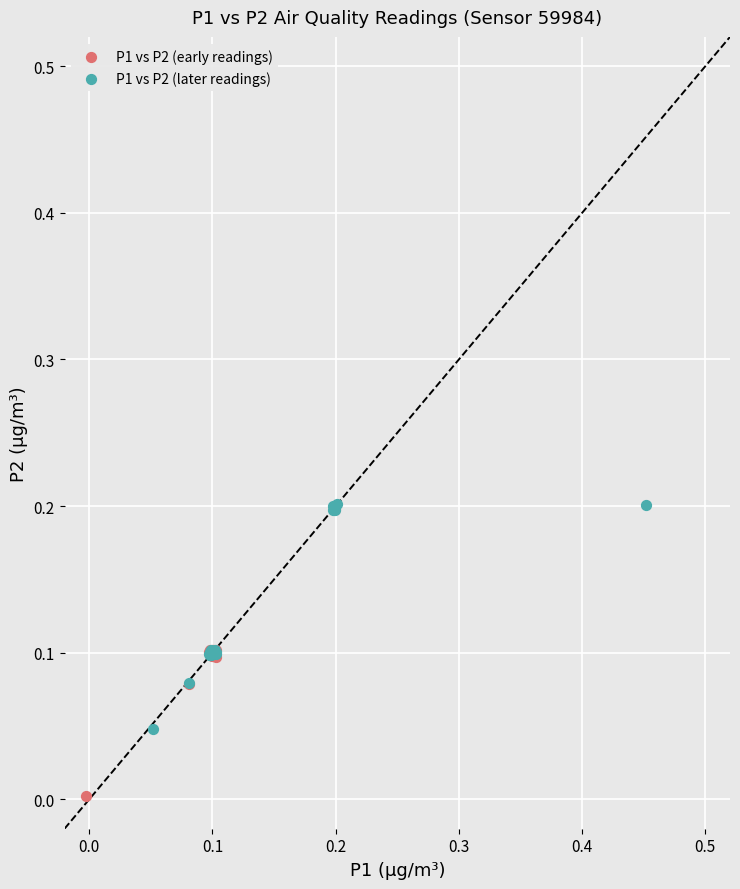

Which series contains the lowest Y value?

P1 vs P2 (early readings)